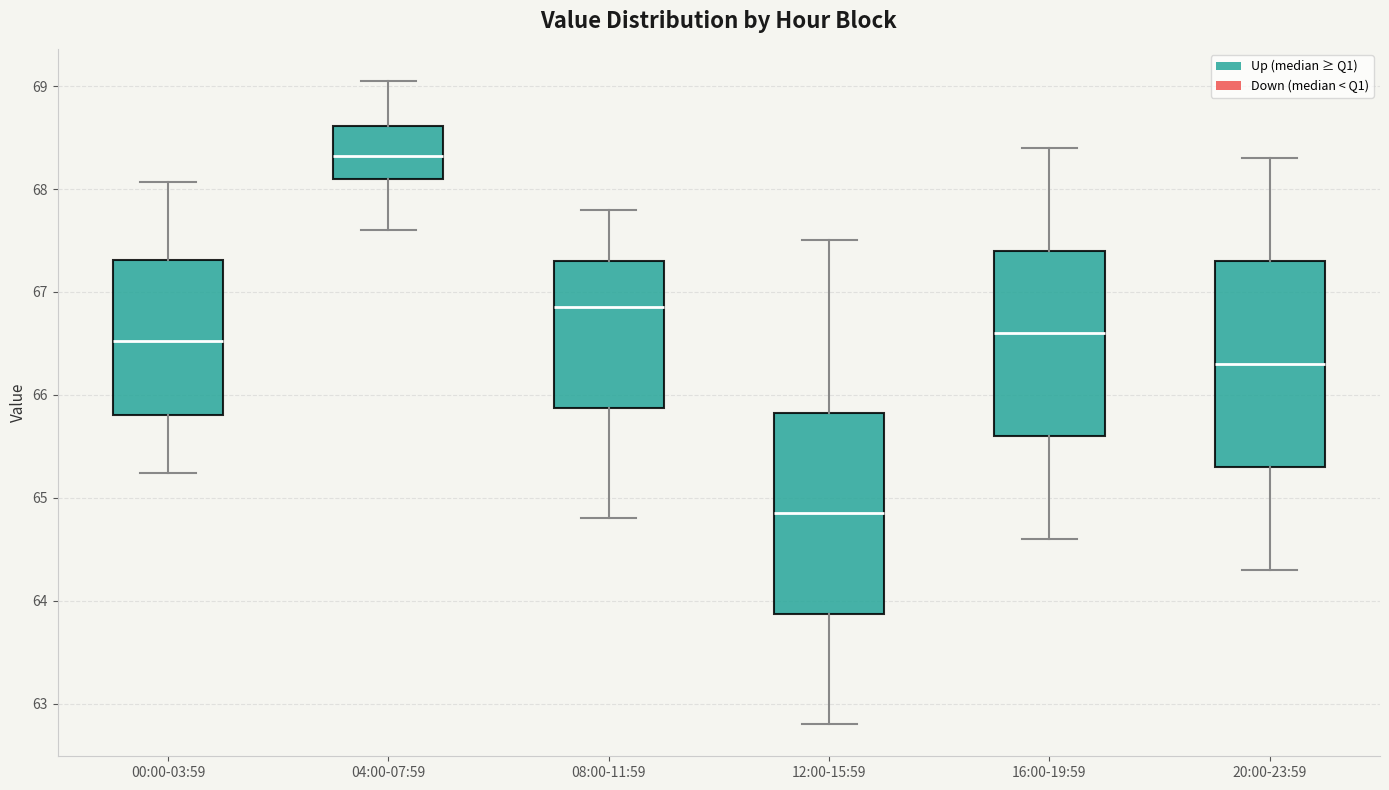

Where does the lower whisker of the box for 08:00-11:59 end on the y-axis? The values are not printed on the chart, so give them approximately, as read against the axis.

64.8